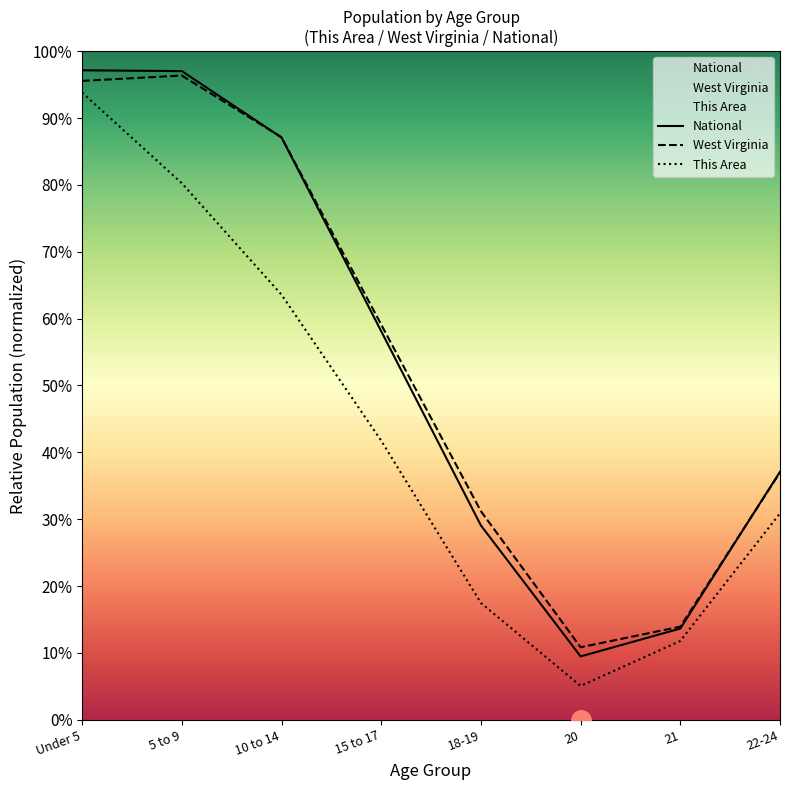

Which series has the largest total across all categories?

West Virginia